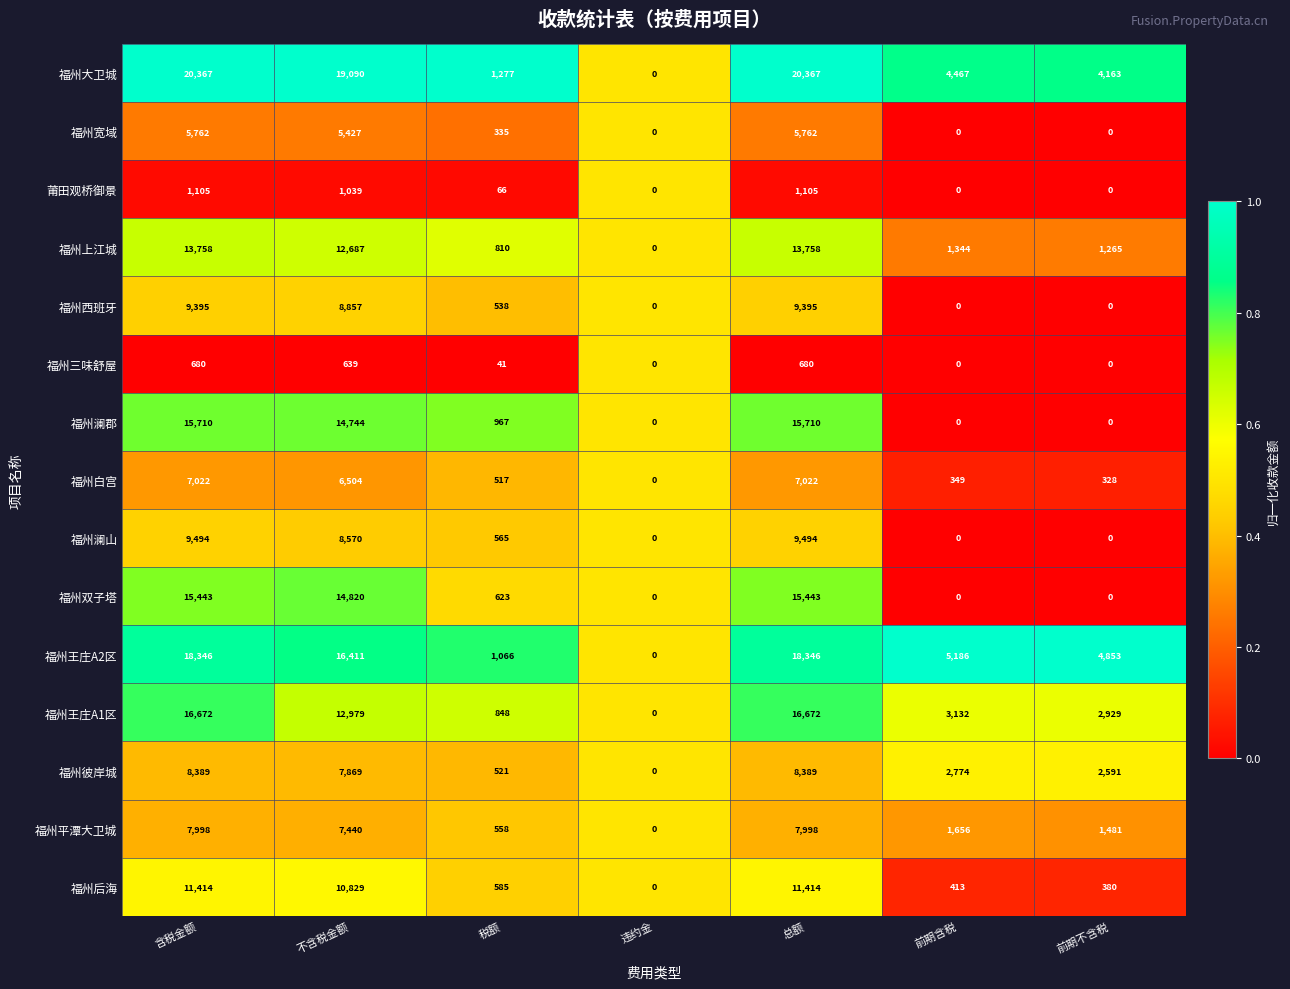

True or false: 福州澜郡 has a value of 0 at 前期不含税.

True